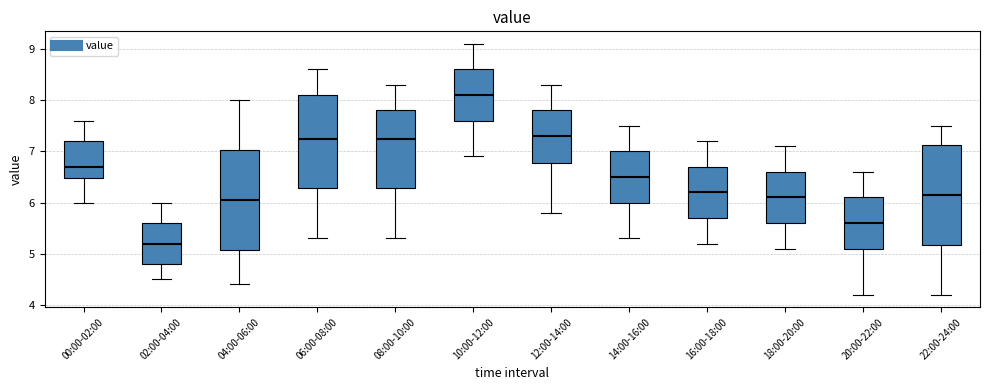

Which box has the highest median line?

10:00-12:00